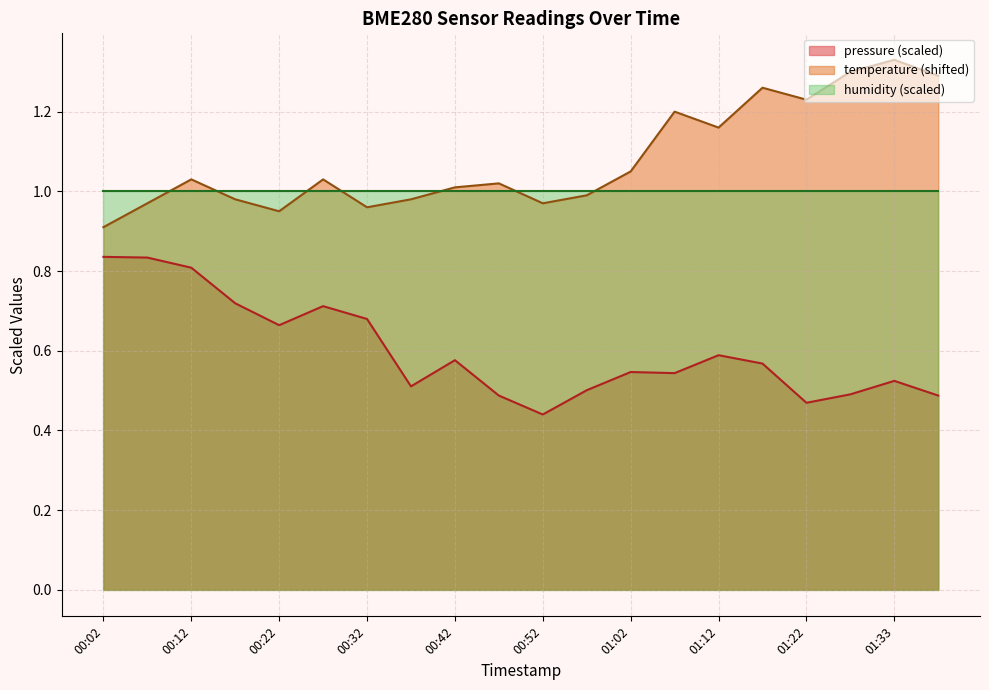

Which label corresponds to the largest value in the chart?

01:33